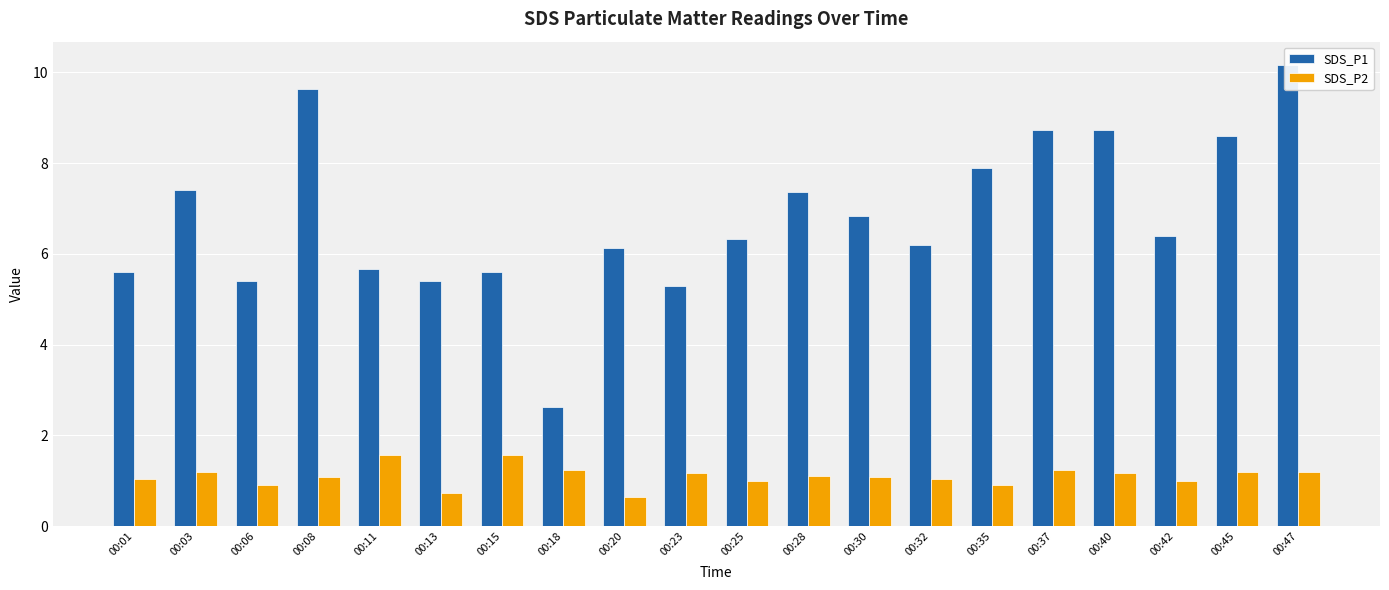

What is the average value of the SDS_P2 series?

1.1